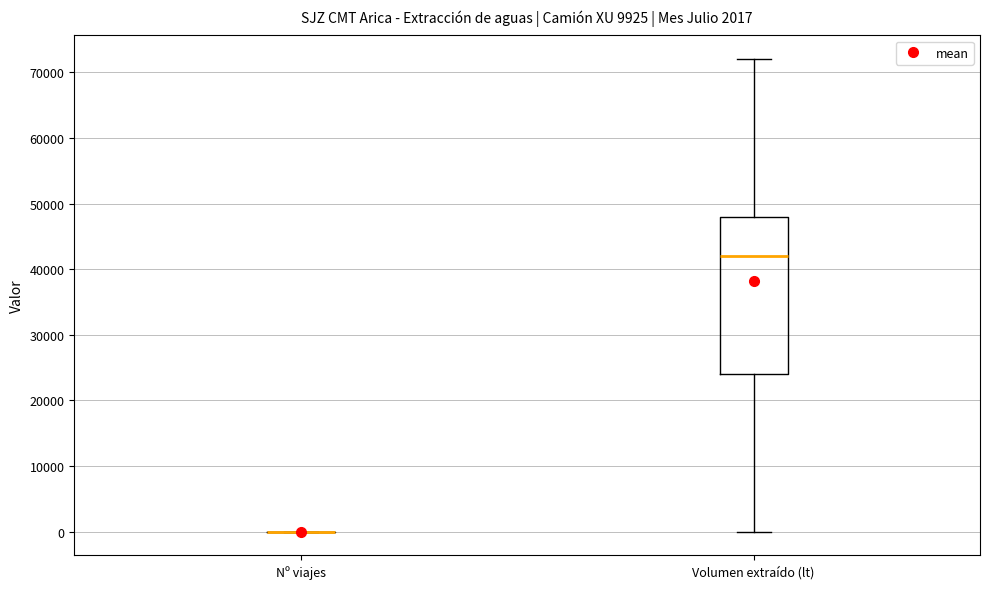

Reading left to right, transcribe this box plot: for each box, give where its median line is, the range the box spans, and where its two whiskers end, as read against the y-axis. The values are not printed on the chart, so give them approximately, as read against the axis.

Nº viajes: box collapsed to a line at 0, whiskers 0 to 0
Volumen extraído (lt): median 42000, box 24000 to 48000, whiskers 0 to 72000